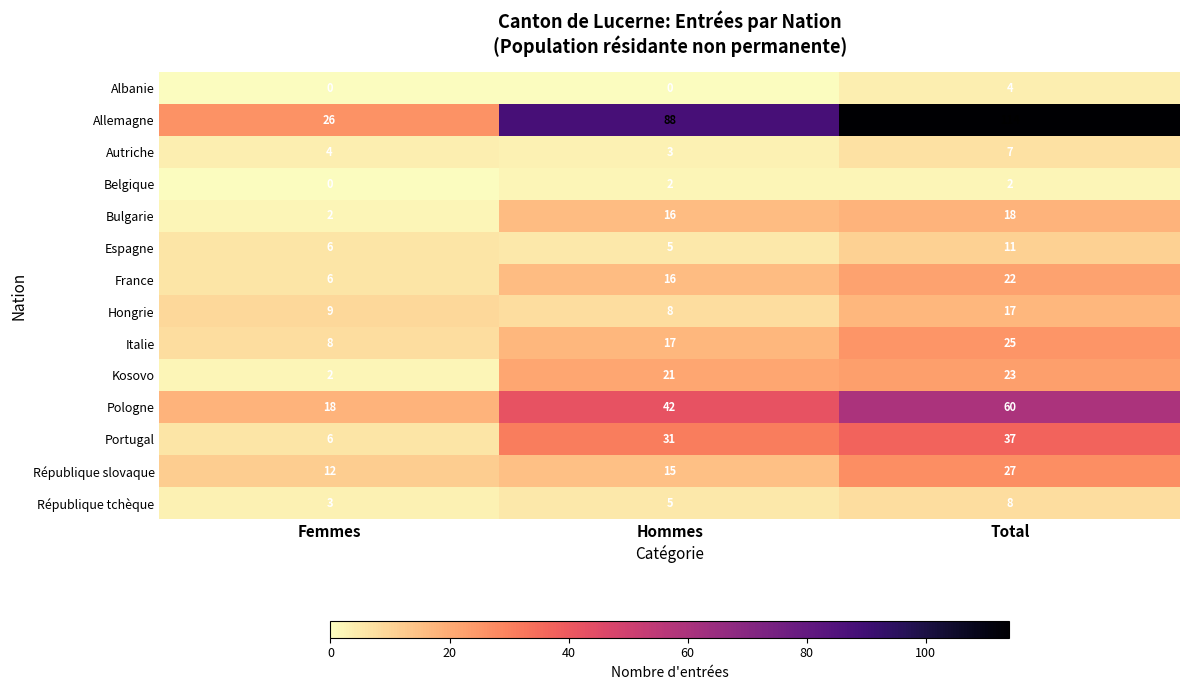

Where is République tchèque nearest to the value 5?

Hommes